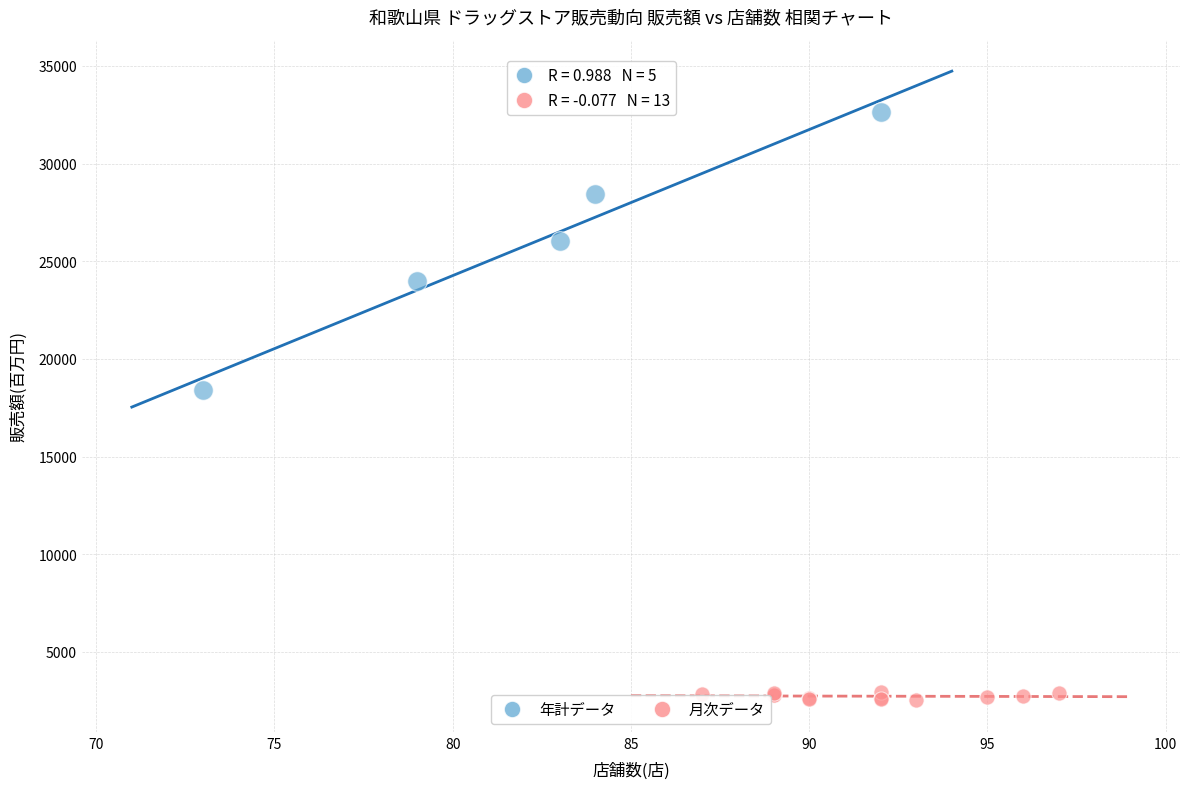

Which series reaches the maximum Y coordinate?

年計データ